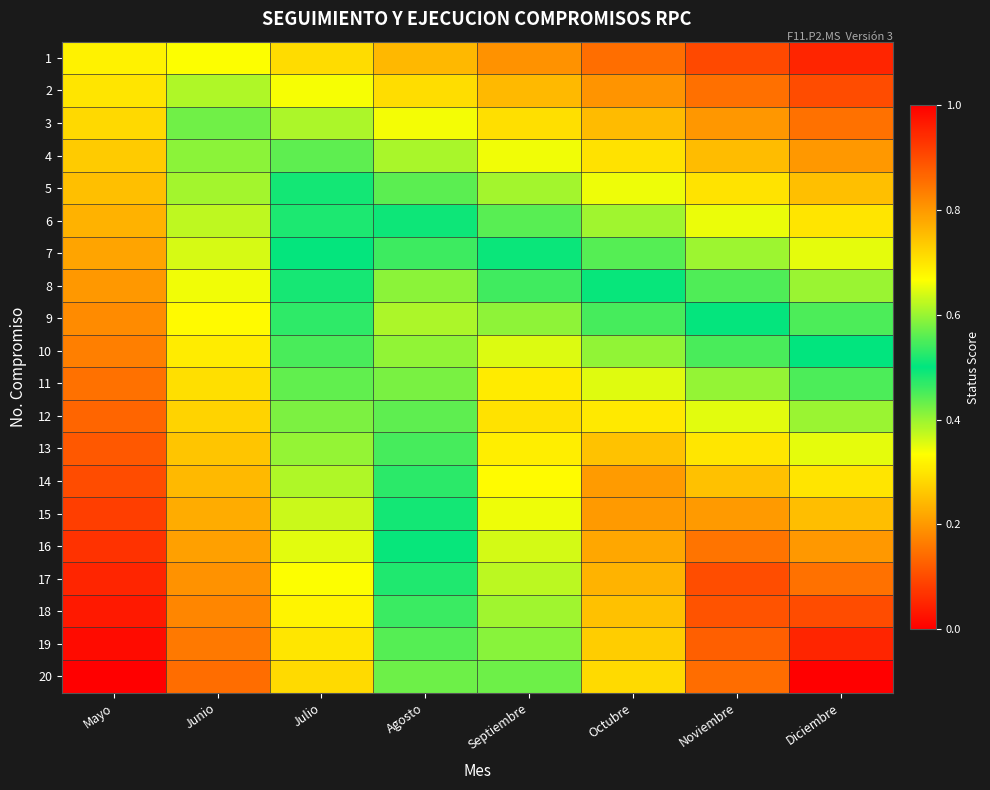

Which series has the widest spread of values?

20